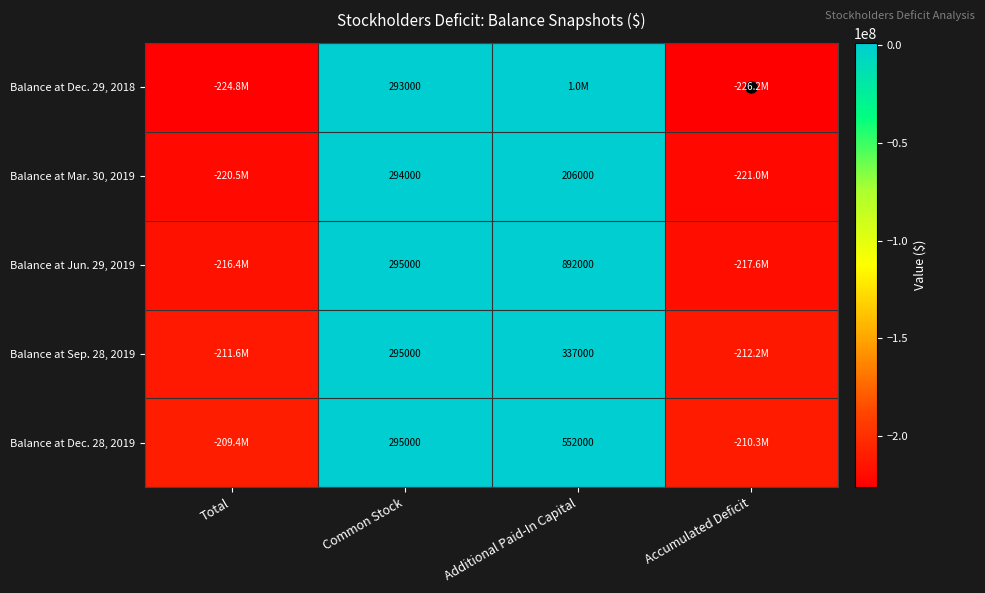

The Balance at Sep. 28, 2019 series shows 431573 at Common Stock. True or false?

False